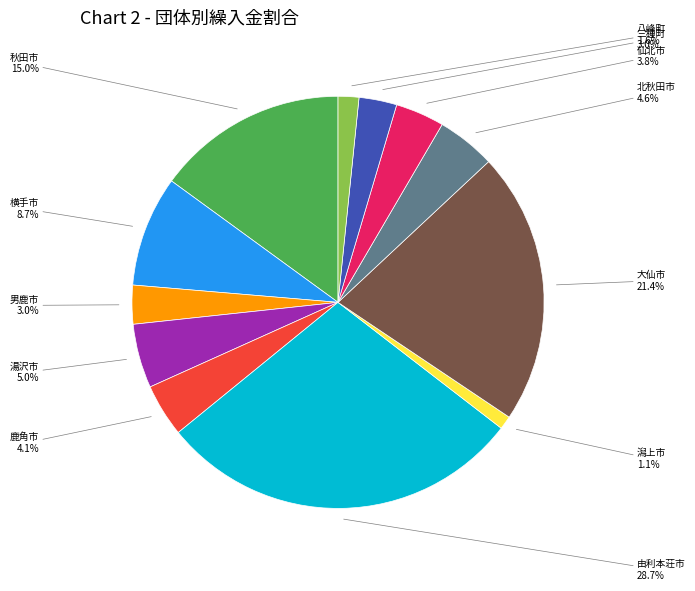

Does any single category account for the majority?

No